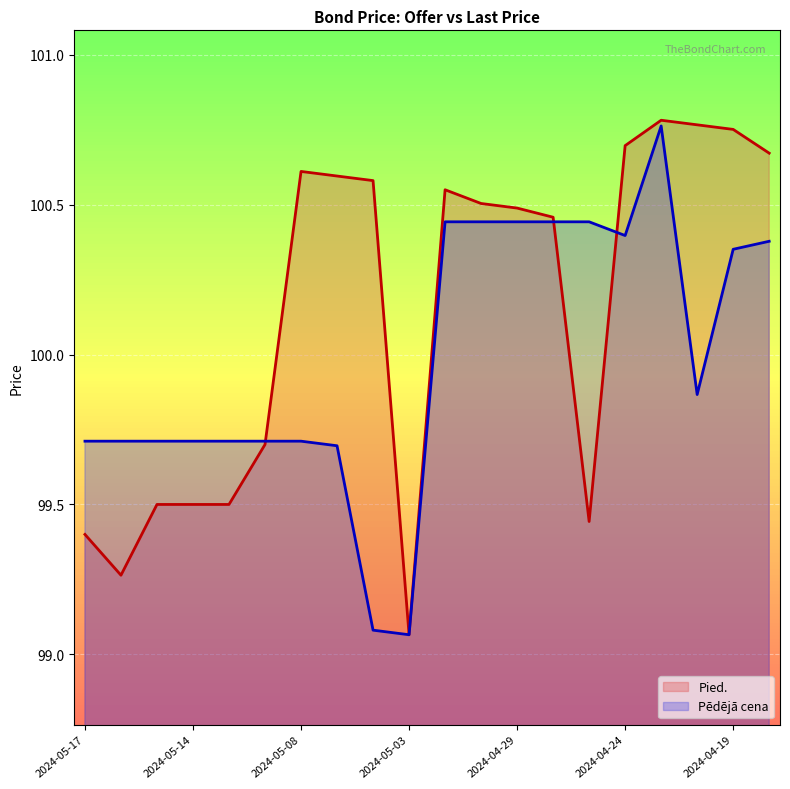

True or false: Pied. has a value of 164.8 at 2024-05-15.

False